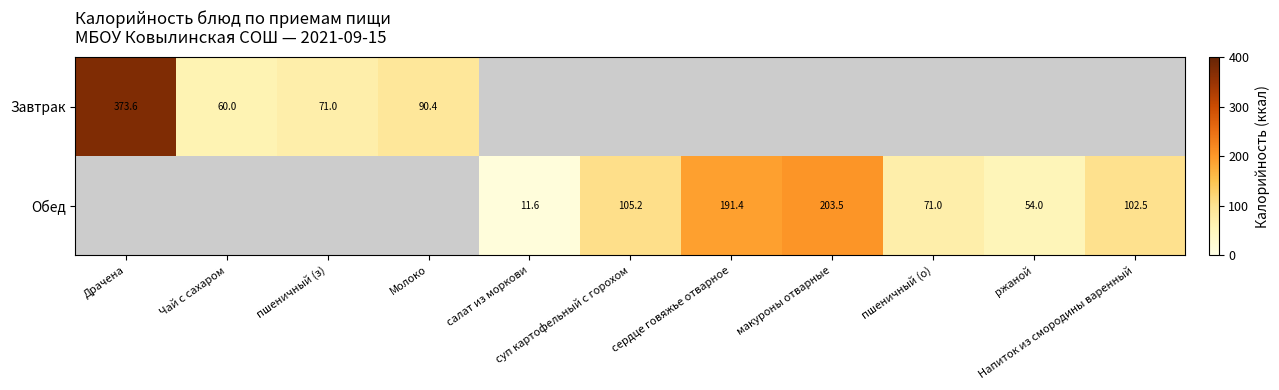

Which series has the largest range (max minus min)?

Завтрак